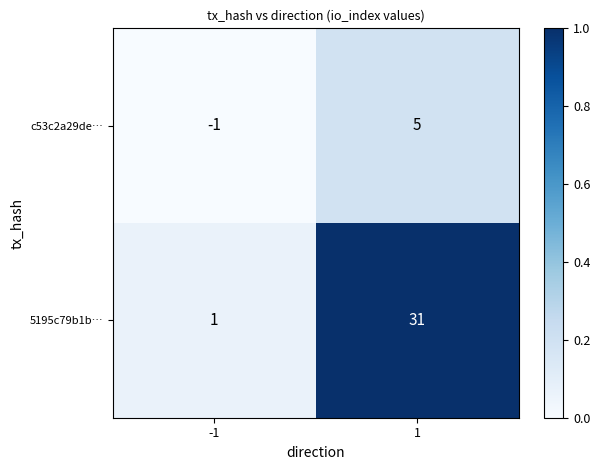

Reading right to left, what are all the values shown in this chart?

c53c2a29de…: 5	-1
5195c79b1b…: 31	1